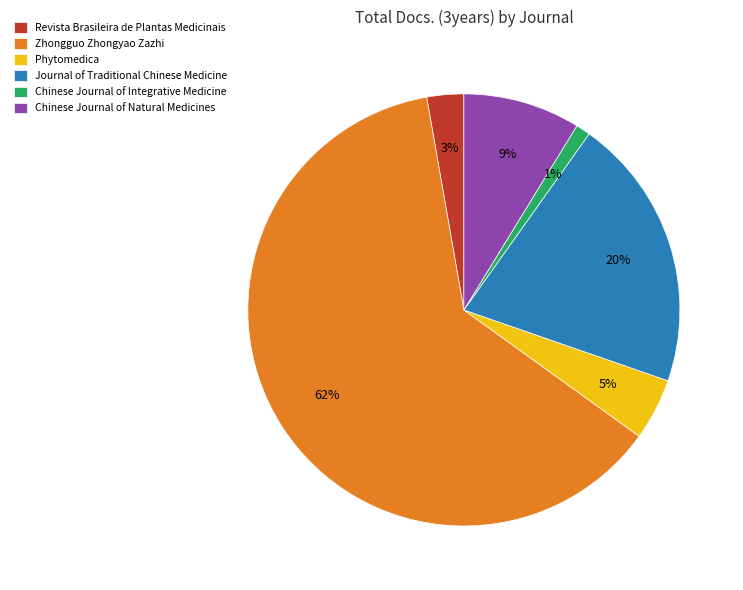

What percentage is the Zhongguo Zhongyao Zazhi slice, to the nearest percent?

62%